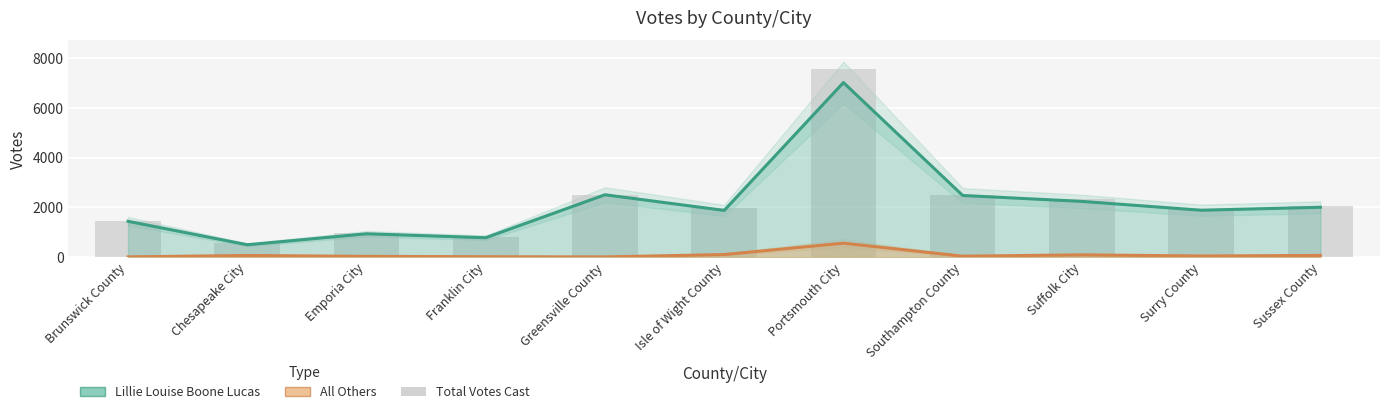

What is the difference between the All Others values at Franklin City and Greensville County?

7